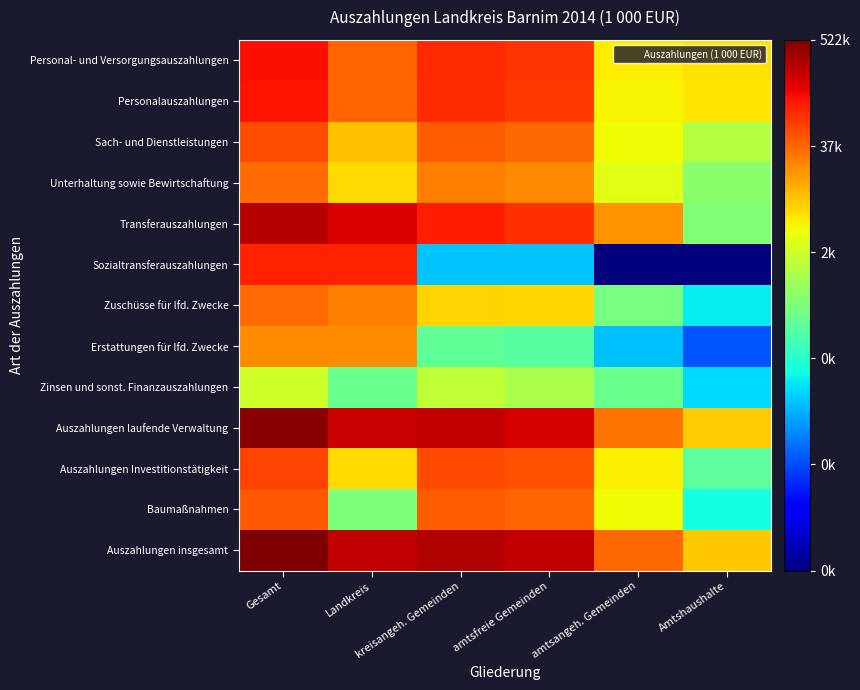

Reading right to left, list all the values displayed in this chart.

Personal- und Versorgungsauszahlungen: Amtshaushalte=8.8	amtsangeh. Gemeinden=8.6	amtsfreie Gemeinden=11.2	kreisangeh. Gemeinden=11.4	Landkreis=10.6	Gesamt=11.7
Personalauszahlungen: Amtshaushalte=8.8	amtsangeh. Gemeinden=8.6	amtsfreie Gemeinden=11.2	kreisangeh. Gemeinden=11.3	Landkreis=10.6	Gesamt=11.7
Sach- und Dienstleistungen: Amtshaushalte=7.5	amtsangeh. Gemeinden=8.5	amtsfreie Gemeinden=10.5	kreisangeh. Gemeinden=10.7	Landkreis=9.3	Gesamt=10.9
Unterhaltung sowie Bewirtschaftung: Amtshaushalte=6.8	amtsangeh. Gemeinden=8.2	amtsfreie Gemeinden=10.0	kreisangeh. Gemeinden=10.2	Landkreis=8.9	Gesamt=10.5
Transferauszahlungen: Amtshaushalte=6.7	amtsangeh. Gemeinden=9.9	amtsfreie Gemeinden=11.3	kreisangeh. Gemeinden=11.5	Landkreis=12.1	Gesamt=12.5
Sozialtransferauszahlungen: Amtshaushalte=0.0	amtsangeh. Gemeinden=0.0	amtsfreie Gemeinden=4.2	kreisangeh. Gemeinden=4.2	Landkreis=11.5	Gesamt=11.5
Zuschüsse für lfd. Zwecke: Amtshaushalte=4.7	amtsangeh. Gemeinden=6.5	amtsfreie Gemeinden=9.0	kreisangeh. Gemeinden=9.0	Landkreis=10.2	Gesamt=10.5
Erstattungen für lfd. Zwecke: Amtshaushalte=2.8	amtsangeh. Gemeinden=4.1	amtsfreie Gemeinden=6.0	kreisangeh. Gemeinden=6.2	Landkreis=10.0	Gesamt=10.0
Zinsen und sonst. Finanzauszahlungen: Amtshaushalte=4.5	amtsangeh. Gemeinden=6.3	amtsfreie Gemeinden=7.3	kreisangeh. Gemeinden=7.7	Landkreis=6.3	Gesamt=7.9
Auszahlungen laufende Verwaltung: Amtshaushalte=9.1	amtsangeh. Gemeinden=10.3	amtsfreie Gemeinden=12.2	kreisangeh. Gemeinden=12.4	Landkreis=12.3	Gesamt=13.0
Auszahlungen Investitionstätigkeit: Amtshaushalte=6.1	amtsangeh. Gemeinden=8.6	amtsfreie Gemeinden=10.8	kreisangeh. Gemeinden=10.9	Landkreis=8.9	Gesamt=11.0
Baumaßnahmen: Amtshaushalte=4.9	amtsangeh. Gemeinden=8.5	amtsfreie Gemeinden=10.6	kreisangeh. Gemeinden=10.7	Landkreis=6.6	Gesamt=10.7
Auszahlungen insgesamt: Amtshaushalte=9.2	amtsangeh. Gemeinden=10.5	amtsfreie Gemeinden=12.4	kreisangeh. Gemeinden=12.6	Landkreis=12.4	Gesamt=13.2